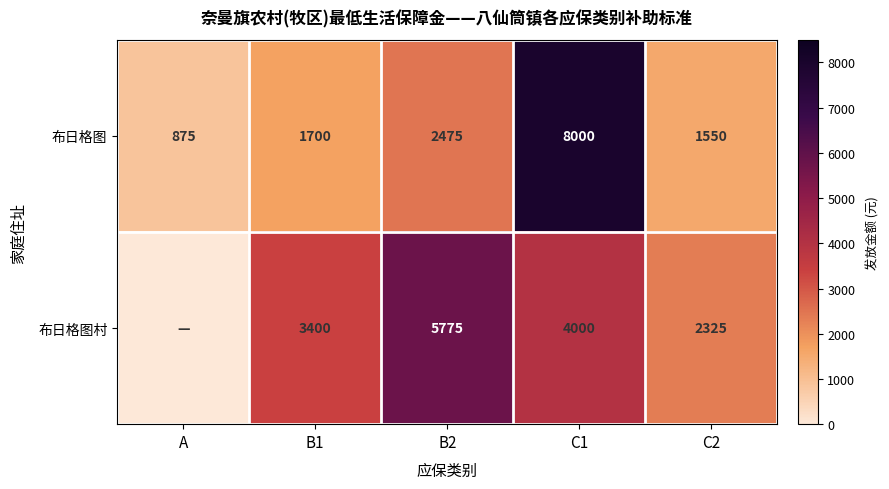

Is the value of 布日格图 at C1 greater than the value of 布日格图村 at C2?

Yes